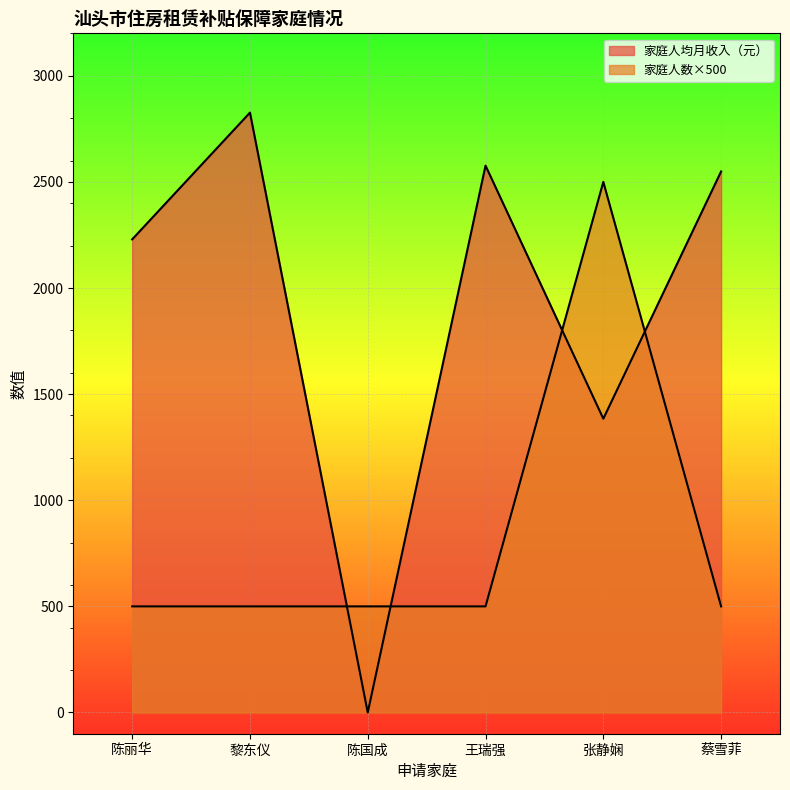

How many times do 家庭人数 and 家庭人均月收入（元） cross each other?

4